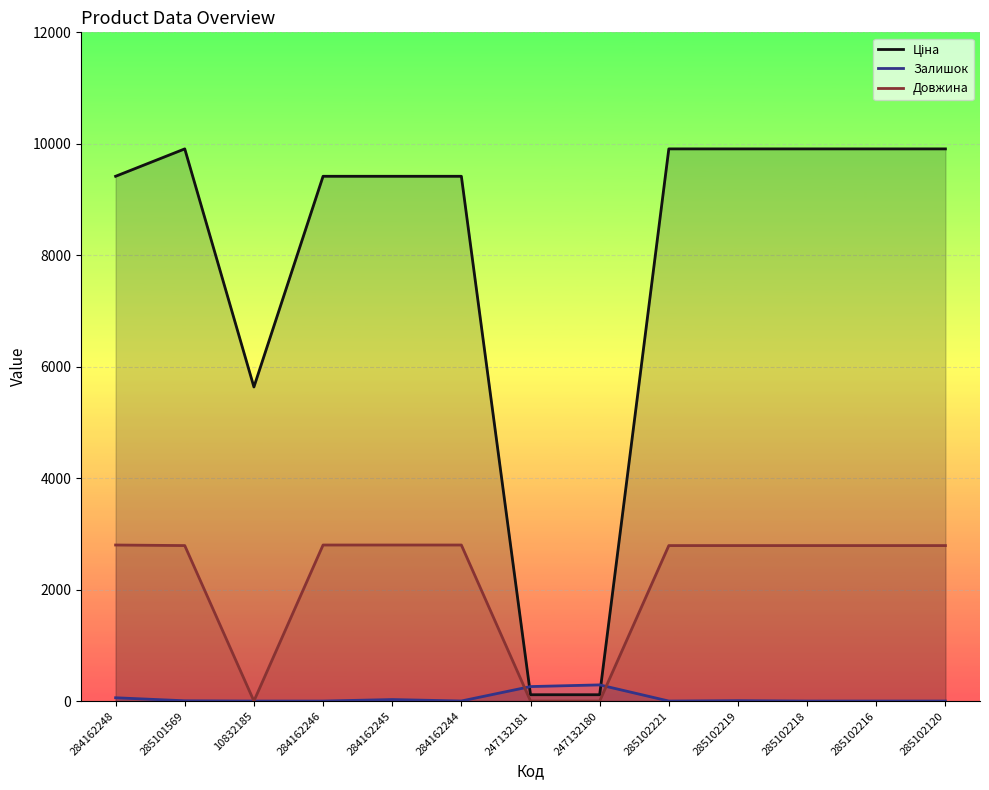

Reading right to left, list all the values displayed in this chart.

Ціна: 9908.5	9908.5	9908.5	9908.5	9908.5	113.3	113.3	9416.9	9416.9	9416.9	5636.0	9908.5	9416.9
Залишок: 0.0	0.0	0.0	7.0	0.0	290.0	260.0	1.0	27.0	0.0	0.0	5.0	59.0
Довжина: 2790.0	2790.0	2790.0	2790.0	2790.0	0.0	0.0	2800.0	2800.0	2800.0	0.0	2790.0	2800.0